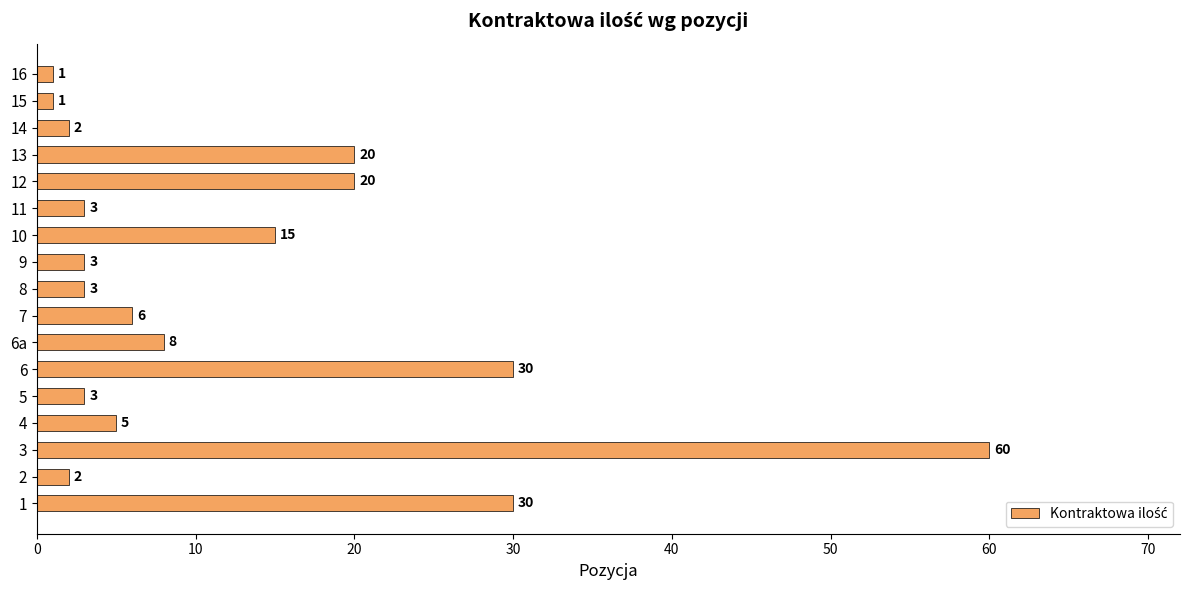

Is it true that the value at 4 is 9?

False